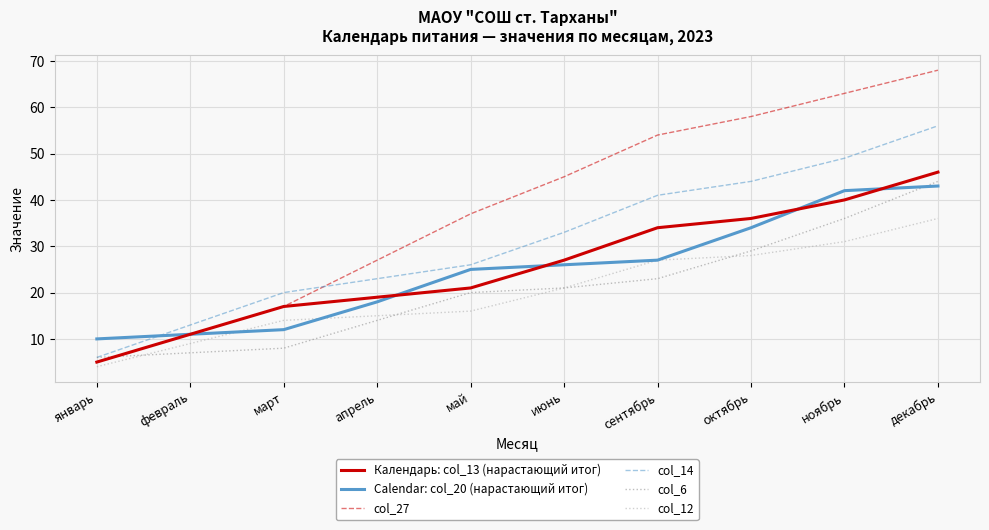

Reading left to right, list all the values displayed in this chart.

Календарь: col_13 (нарастающий итог): 5	11	17	19	21	27	34	36	40	46
Calendar: col_20 (нарастающий итог): 10	11	12	18	25	26	27	34	42	43
col_27: 5	11	17	27	37	45	54	58	63	68
col_14: 6	13	20	23	26	33	41	44	49	56
col_6: 6	7	8	14	20	21	23	29	36	44
col_12: 4	9	14	15	16	21	27	28	31	36